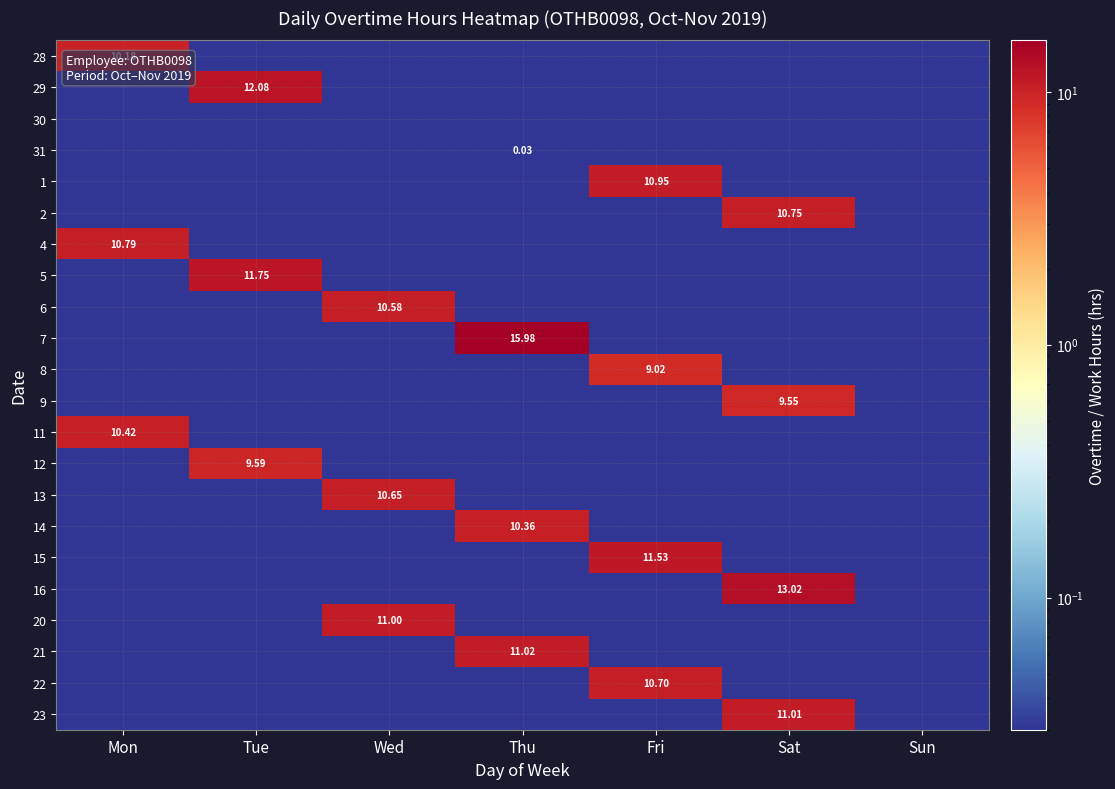

List the labels in order of 23 value, smallest first.

Mon, Tue, Wed, Thu, Fri, Sun, Sat